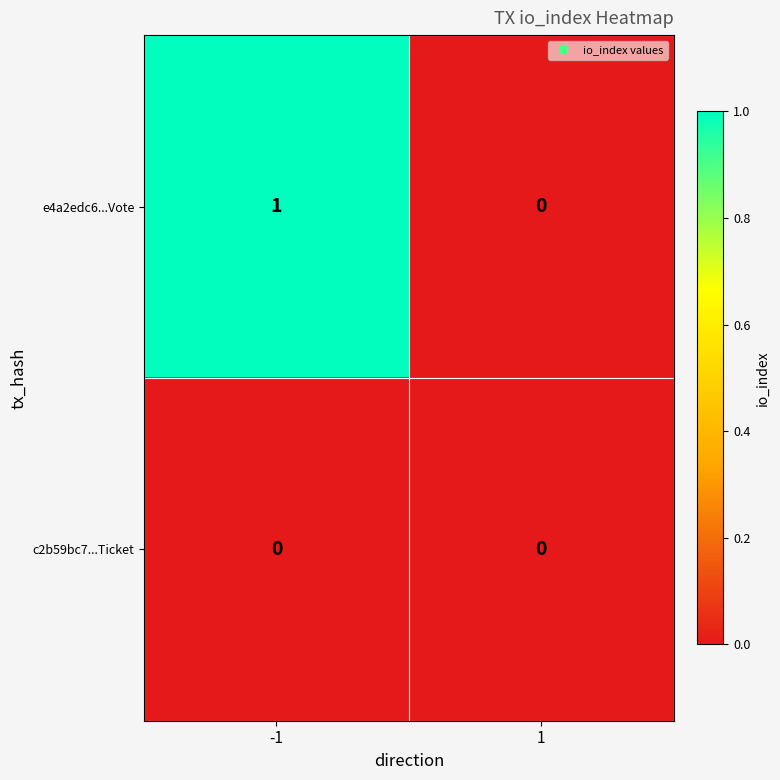

Reading left to right, what are all the values shown in this chart?

e4a2edc6...Vote: 1	0
c2b59bc7...Ticket: 0	0